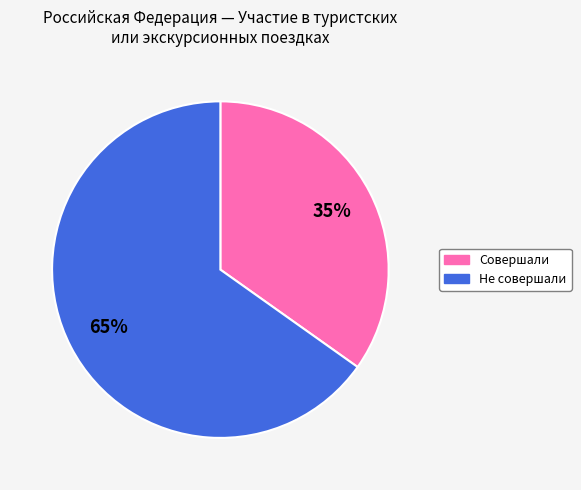

Which slice represents more than half of the pie?

Не совершали